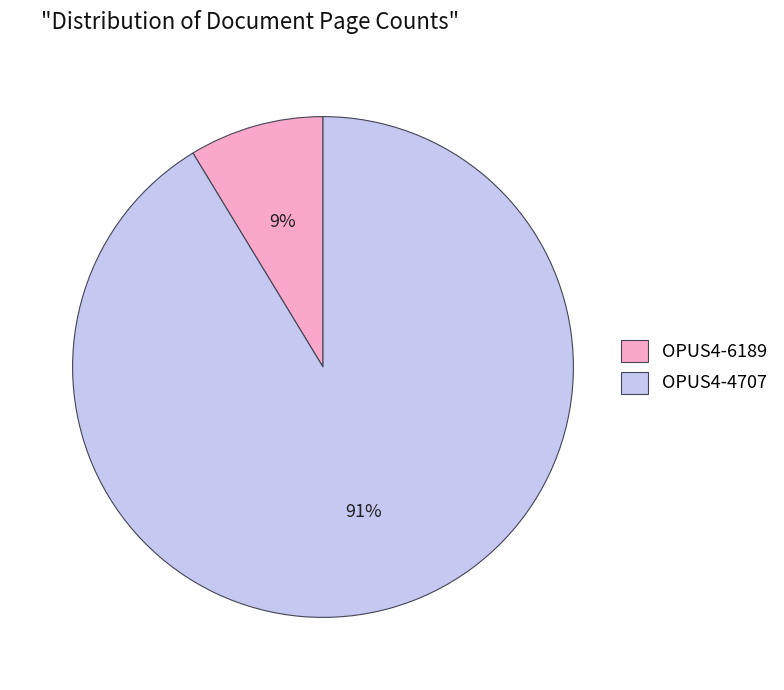

Is the sum of OPUS4-6189 and OPUS4-4707 greater than half?

Yes